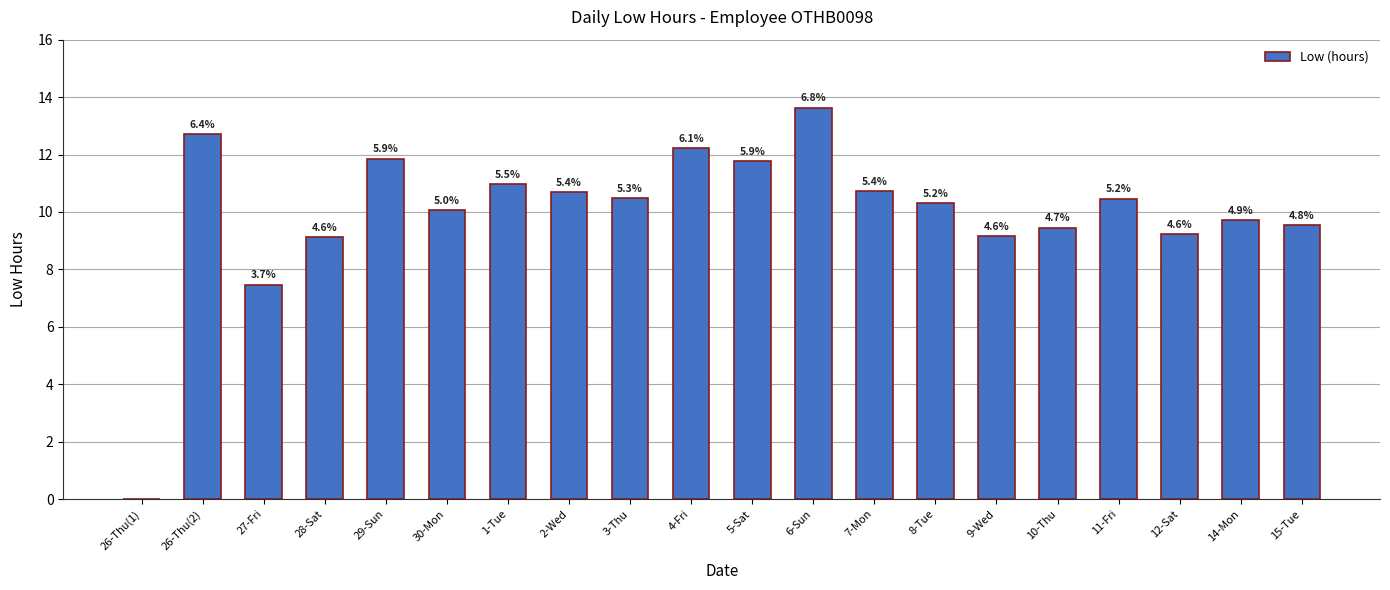

The chart shows a value of 9.2 at 9-Wed. True or false?

True